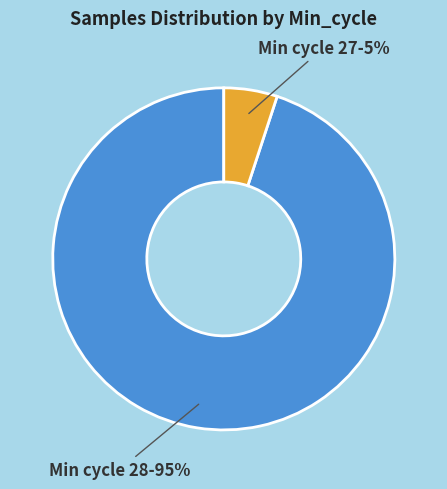

Is there a majority slice in this chart?

Yes